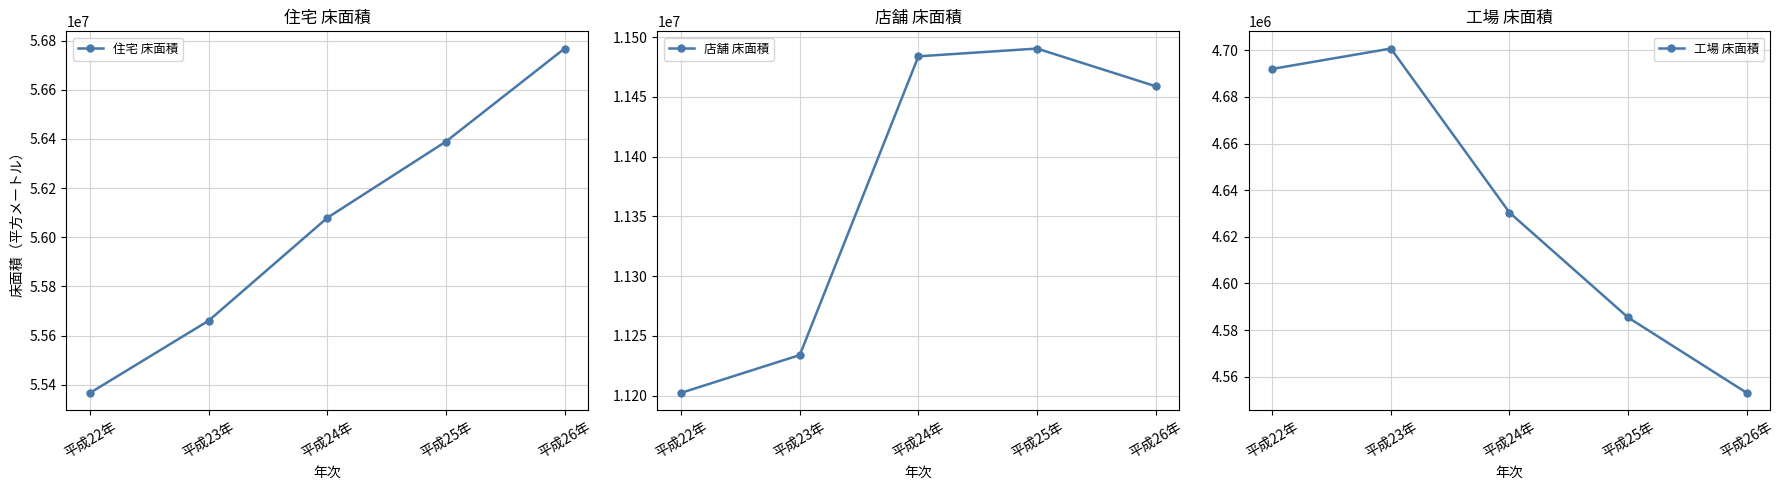

What is the greatest value displayed?

56768146